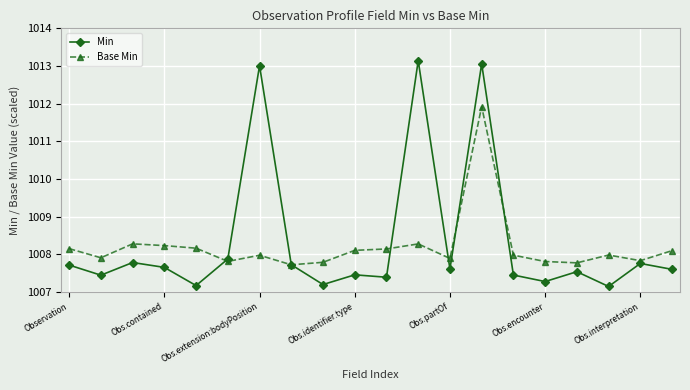

What is the value of the Base Min point at the 13th from the left?

1007.9